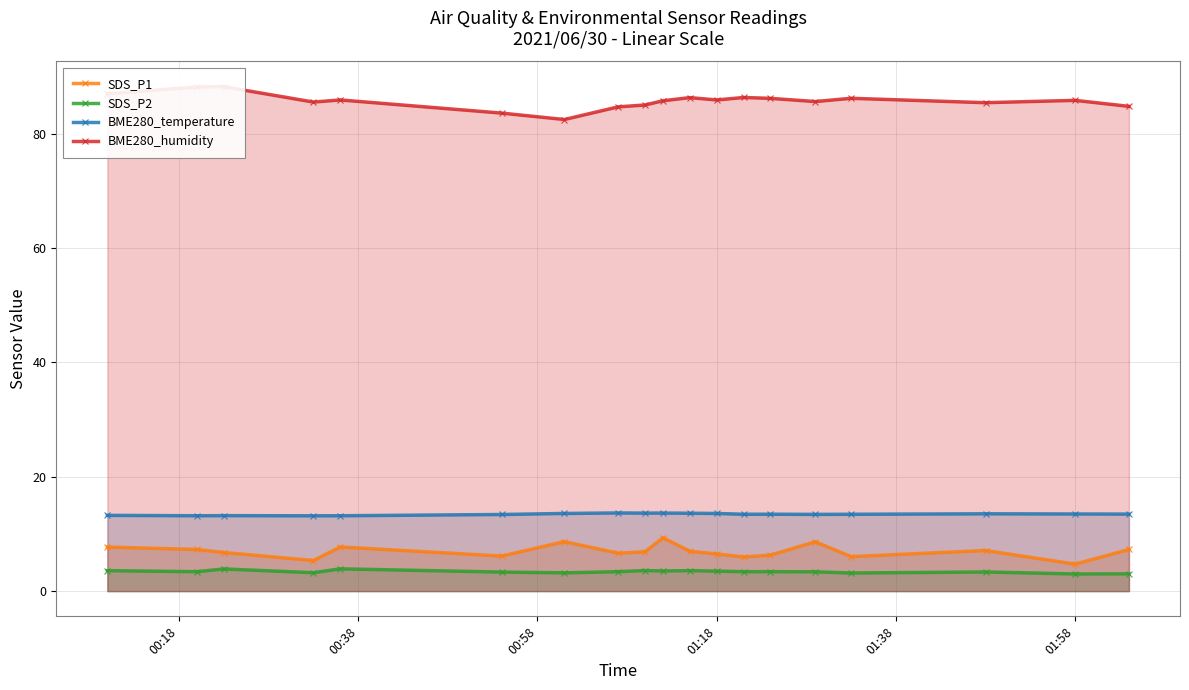

What is the highest value of the BME280_temperature series?

13.7